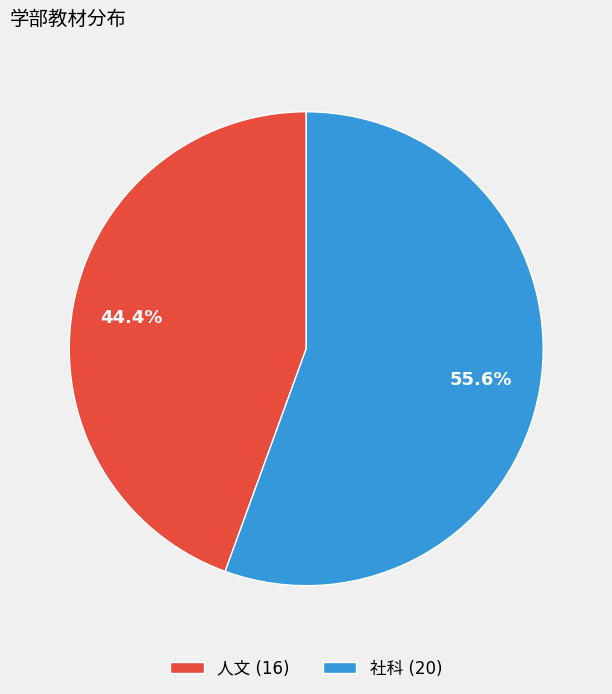

Count the number of slices in the pie.

2